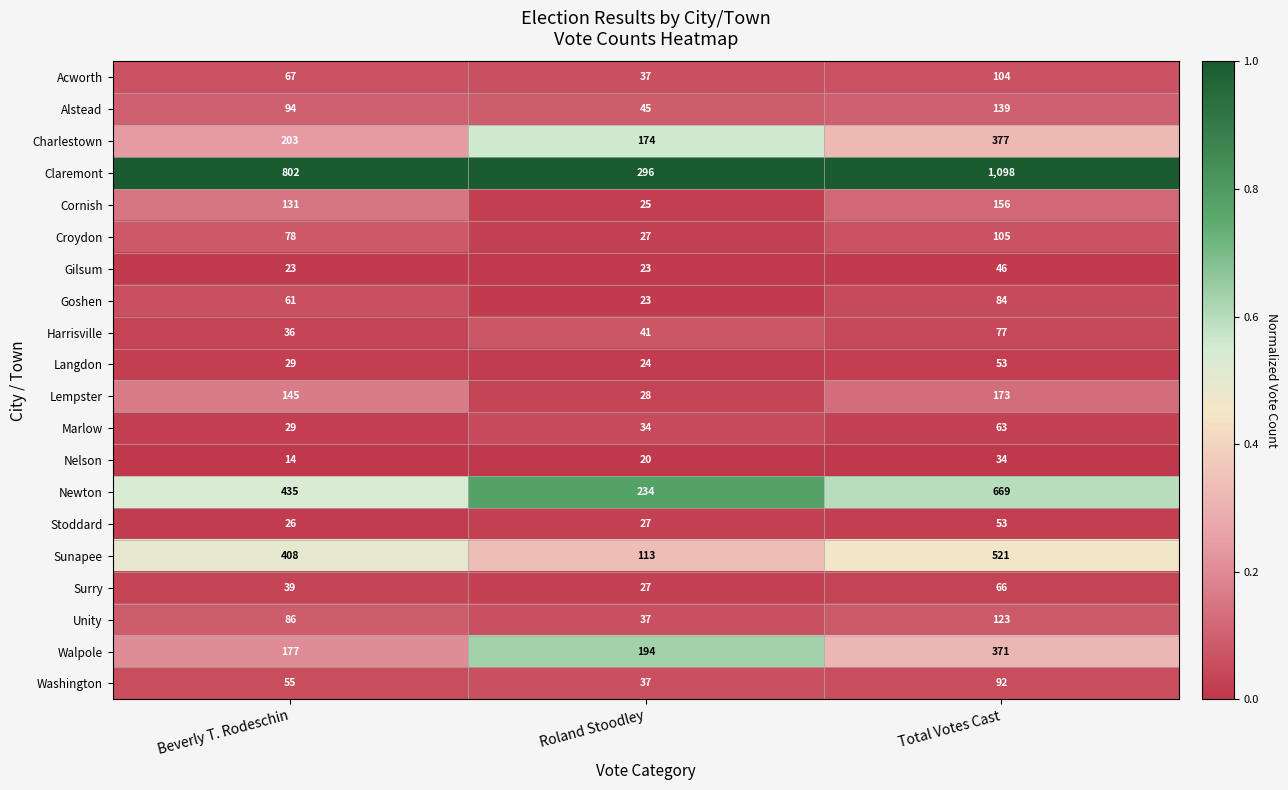

Where is Langdon nearest to the value 38?

Beverly T. Rodeschin